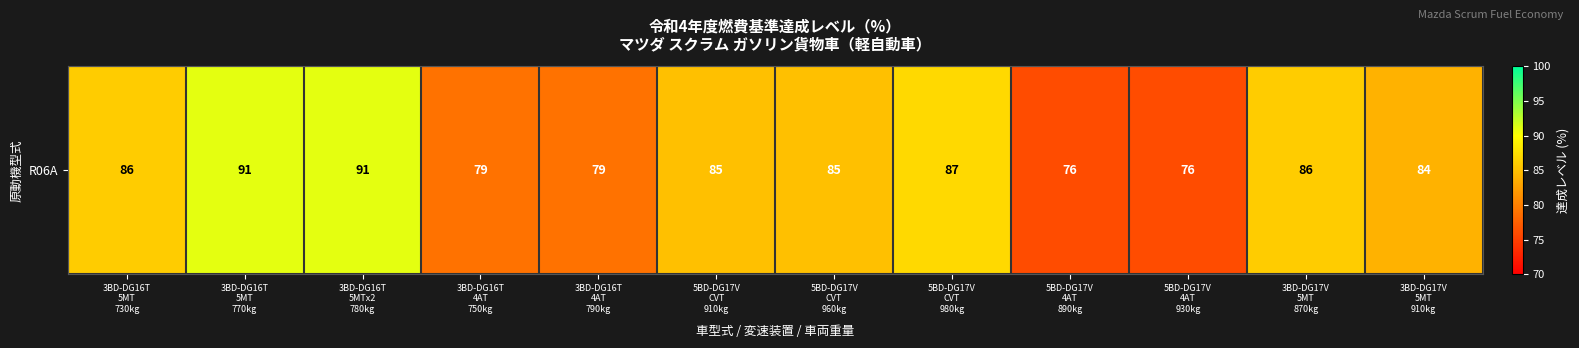

Reading left to right, transcribe all the data shown in this chart.

86	91	91	79	79	85	85	87	76	76	86	84